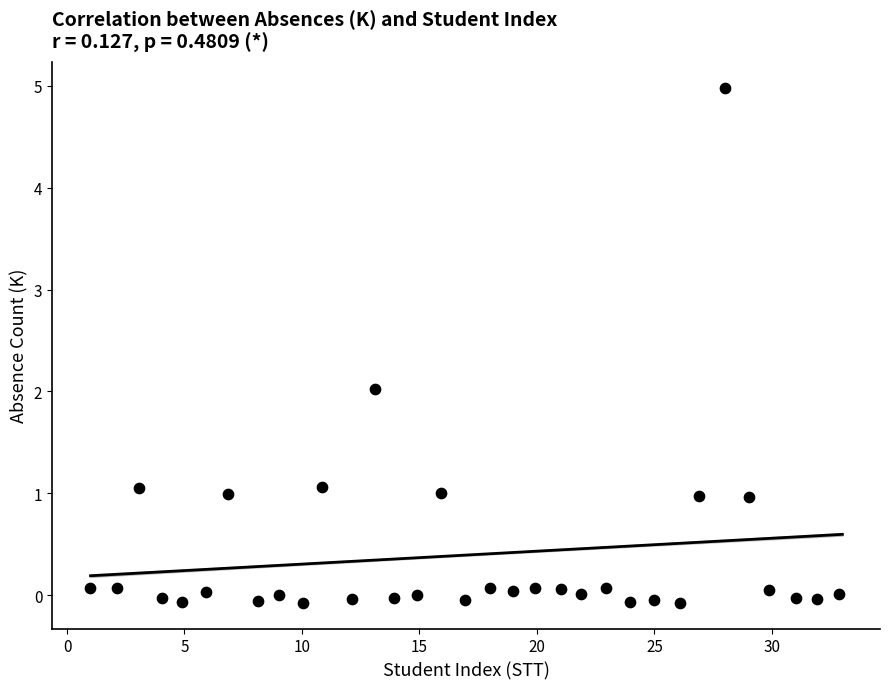

What is the range of Y values (max minus min)?

5.1